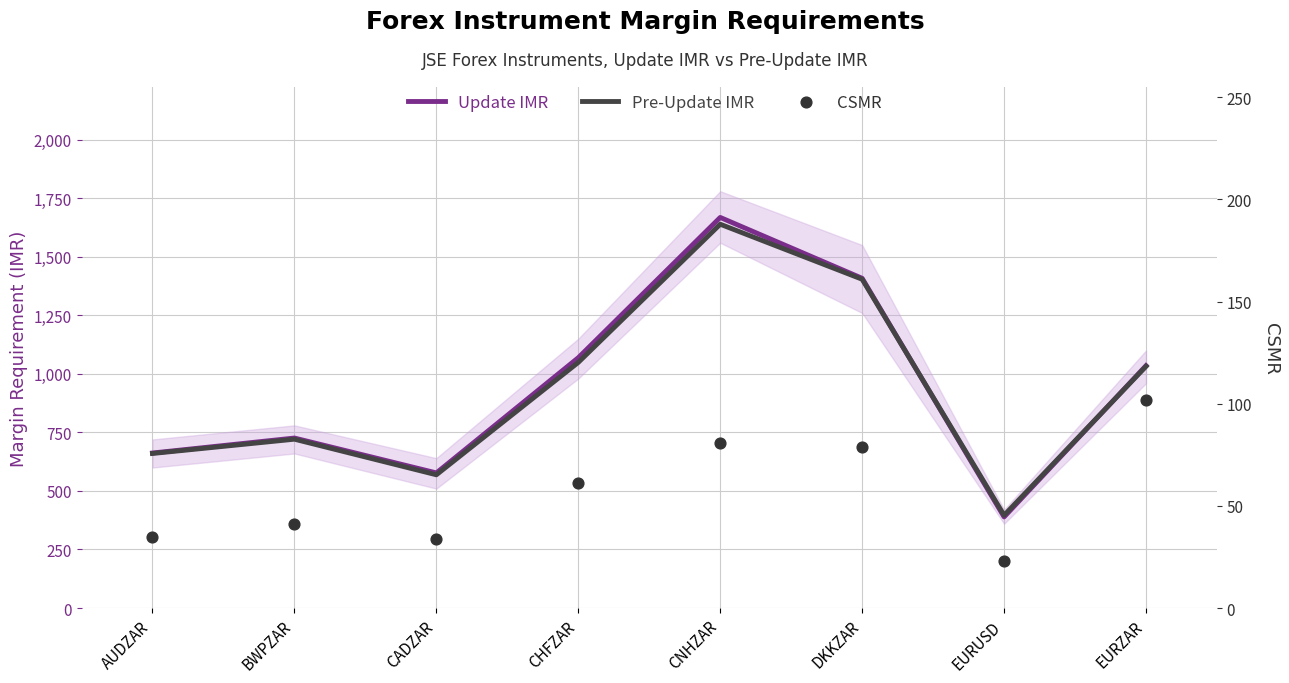

Which series has the widest spread of Y values?

Update IMR